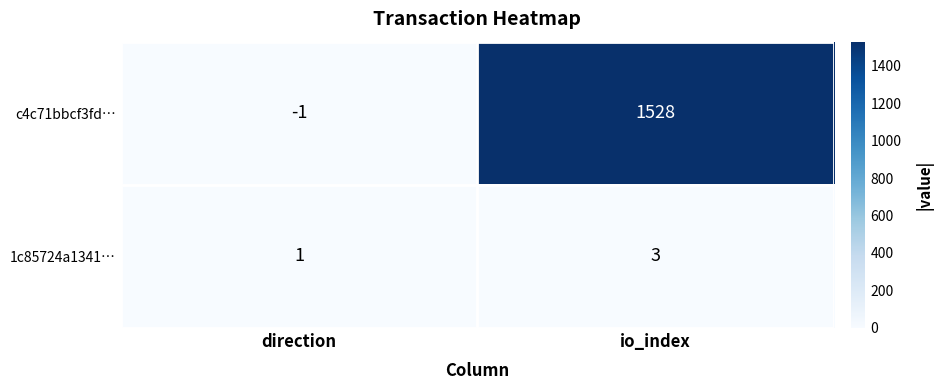

How many positive values does the c4c71bbcf3fd… series have?

1